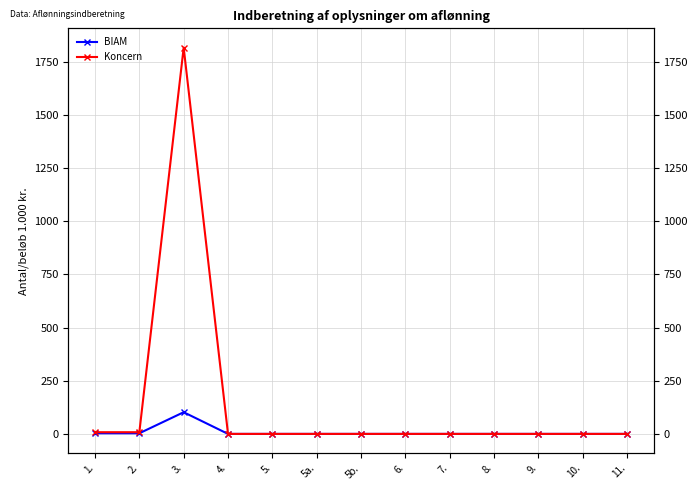

What is the sum of all BIAM values?

108